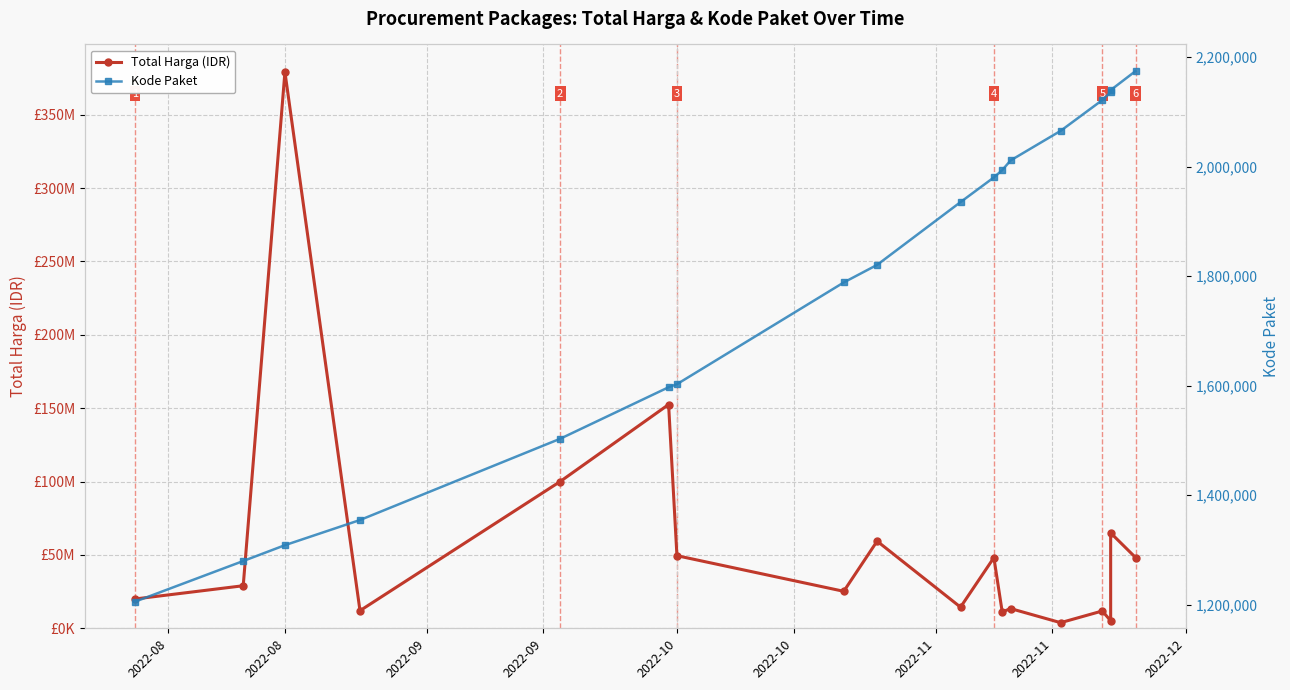

How many categories are shown in the chart?

18